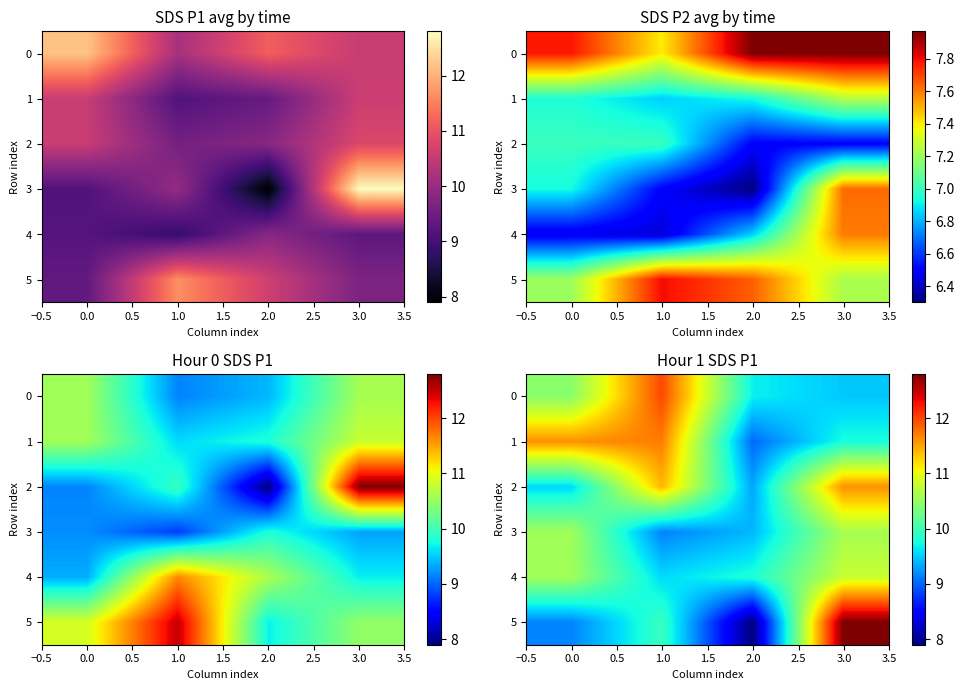

Which category has the highest value in the 4 series?

3.0